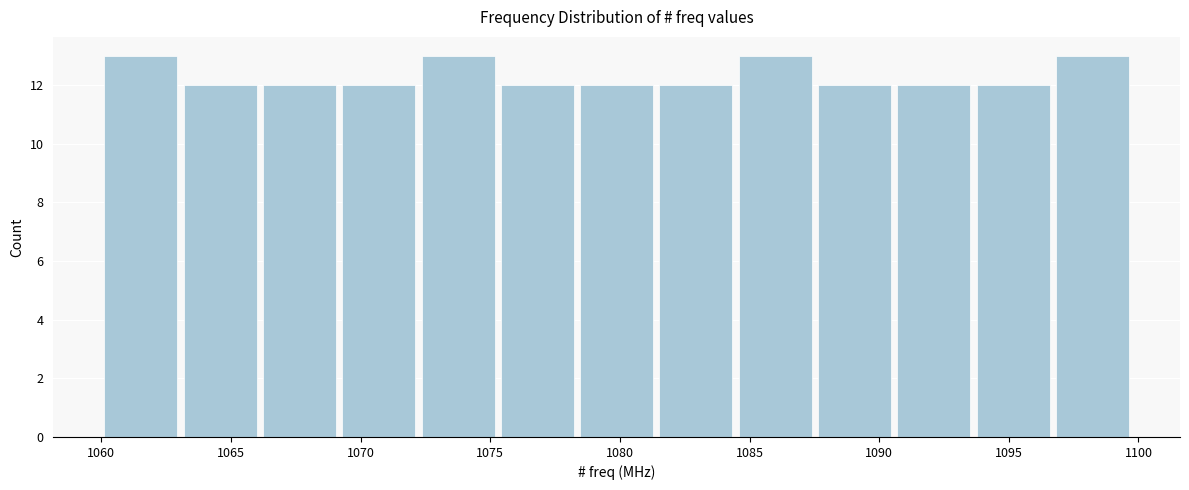

Reading left to right, list every bar in this chart as the range it spans on the x-axis followed by its height. Neither the bar edges nor the heights are printed on the chart, so give them approximately, as read against the axes.

1060.0 to 1063.0: 13
1063.0 to 1066.0: 12
1066.0 to 1069.0: 12
1069.0 to 1072.0: 12
1072.0 to 1075.5: 13
1075.5 to 1078.5: 12
1078.5 to 1081.5: 12
1081.5 to 1084.5: 12
1084.5 to 1087.5: 13
1087.5 to 1090.5: 12
1090.5 to 1093.5: 12
1093.5 to 1096.5: 12
1096.5 to 1100.0: 13